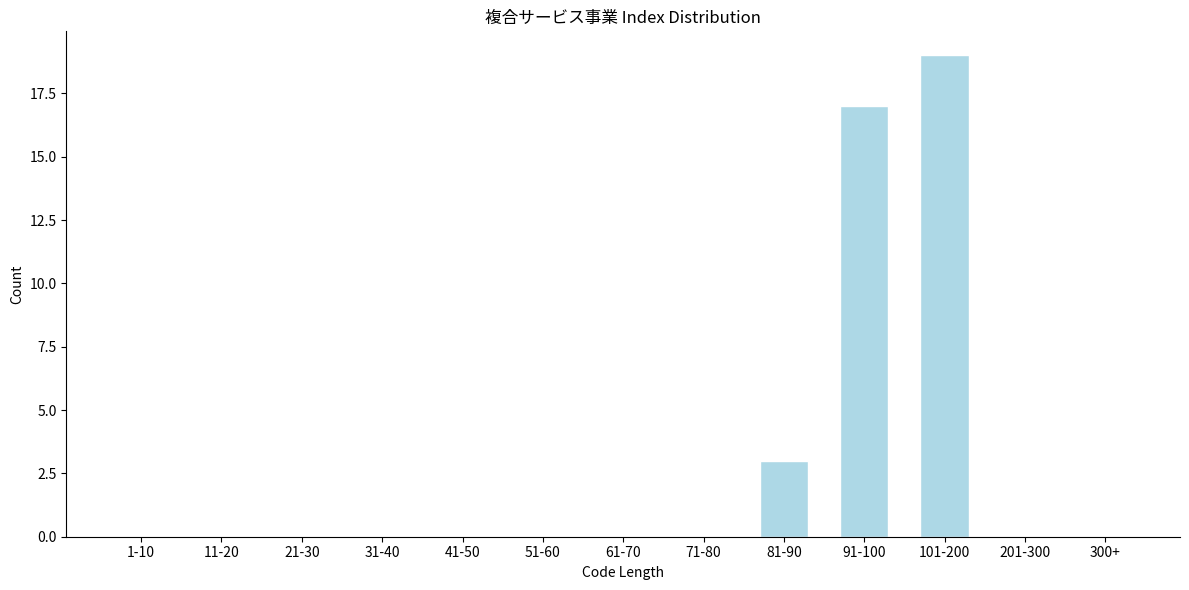

Reading left to right, what are all the values shown in this chart?

1-10=0	11-20=0	21-30=0	31-40=0	41-50=0	51-60=0	61-70=0	71-80=0	81-90=3	91-100=17	101-200=19	201-300=0	300+=0